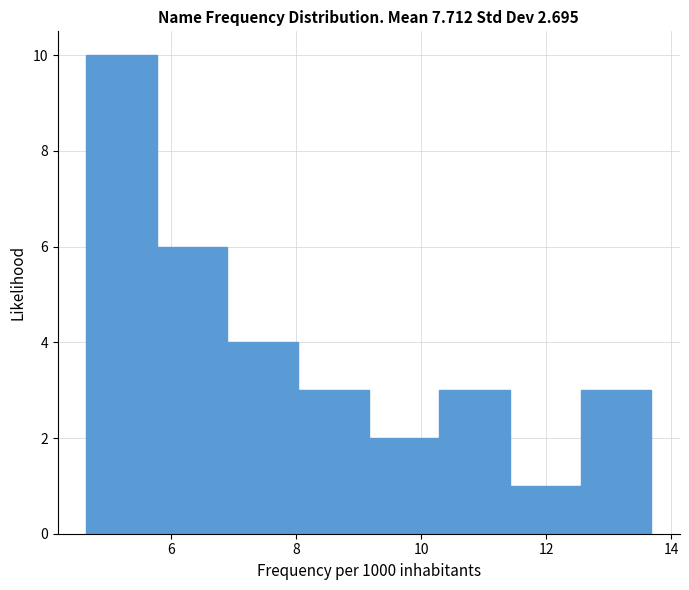

Which range on the x-axis has the tallest bar?

4.6 to 5.8